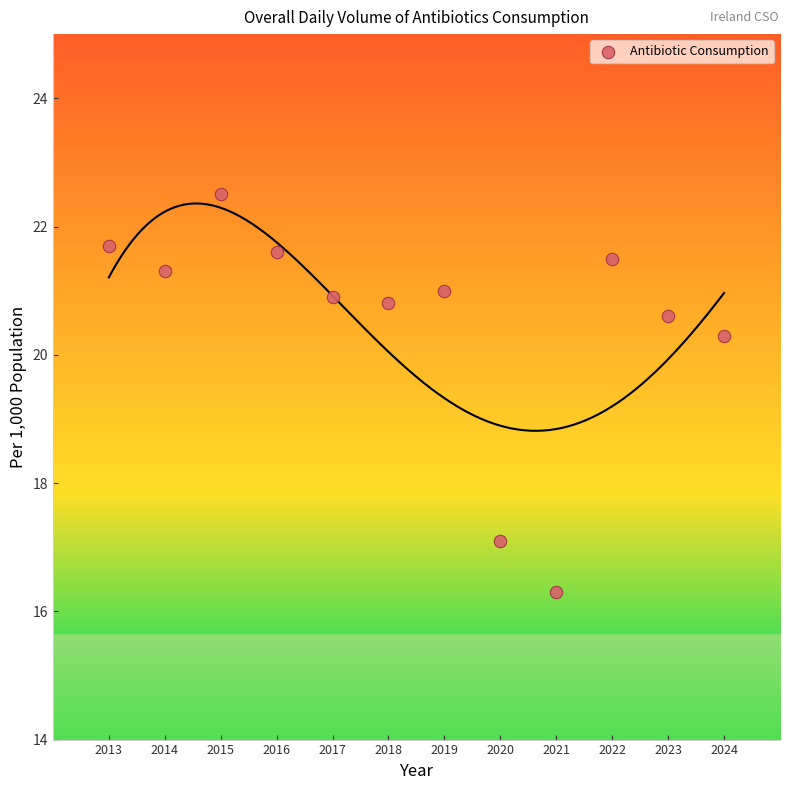

What Y value in the scatter plot is closest to 19?

20.3